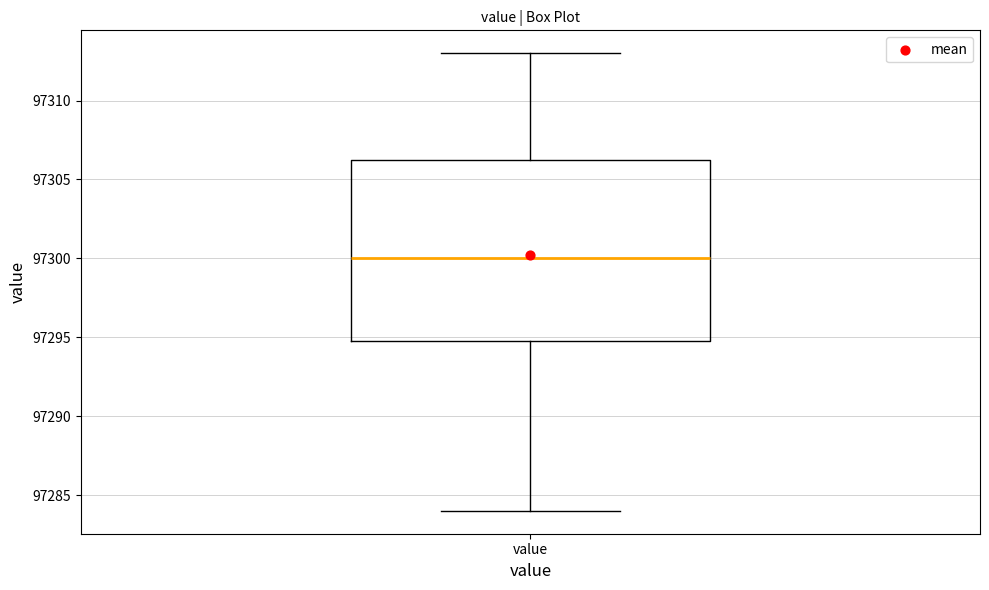

Read this box plot against the y-axis: the position of the median line, the range covered by the box, and the ends of both whiskers. The values are not printed on the chart, so give them approximately, as read against the axis.

median 97300.0, box 97295.0 to 97306.5, whiskers 97284.0 to 97313.0